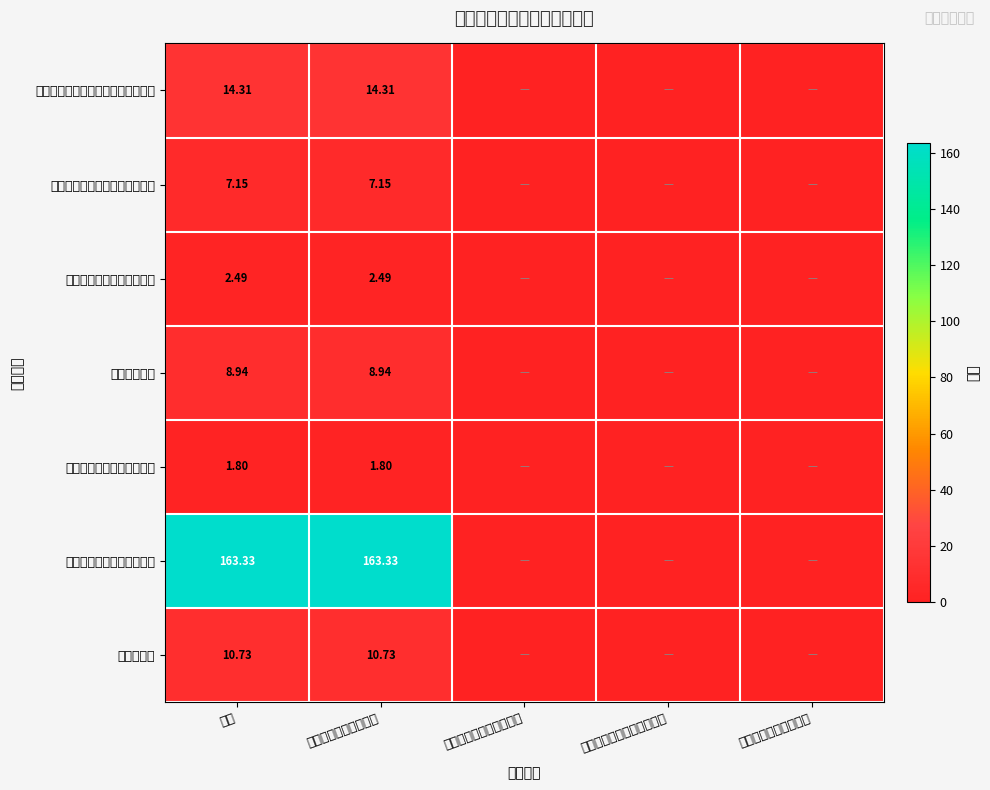

Rank the series at 一般公共预算拨款收入 from lowest to highest value.

其他行政事业单位医疗支出, 其他行政事业单位养老支出, 机关事业单位职业年金缴费支出, 事业单位医疗, 住房公积金, 机关事业单位基本养老保险缴费支出, 其他城乡社区管理事务支出